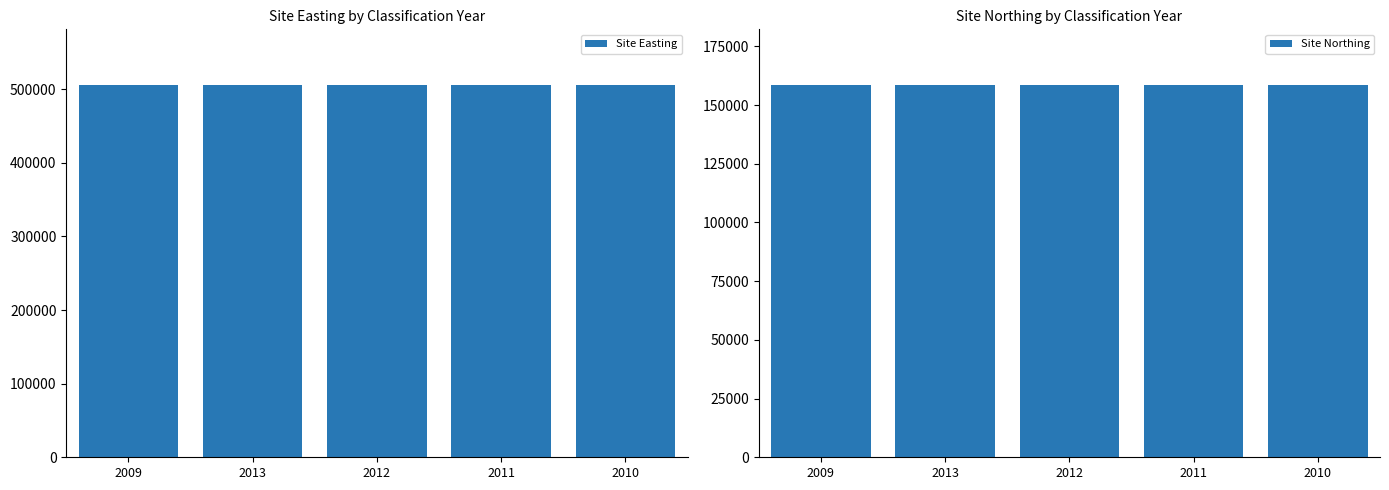

What is the highest value of the Site Northing series?

158476